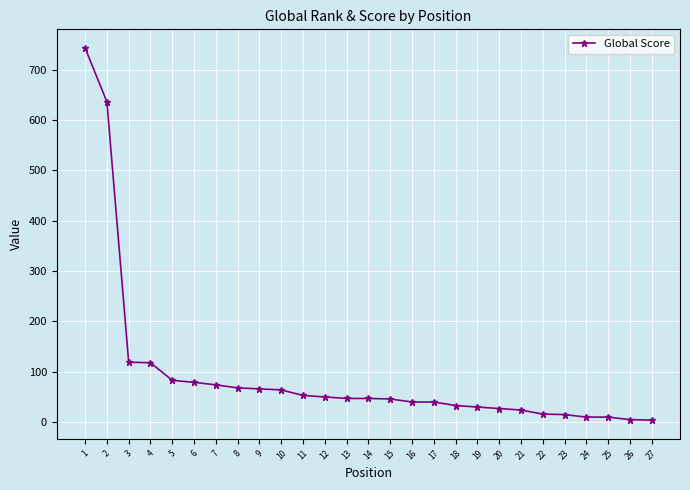

The value at 13 is 47. True or false?

True